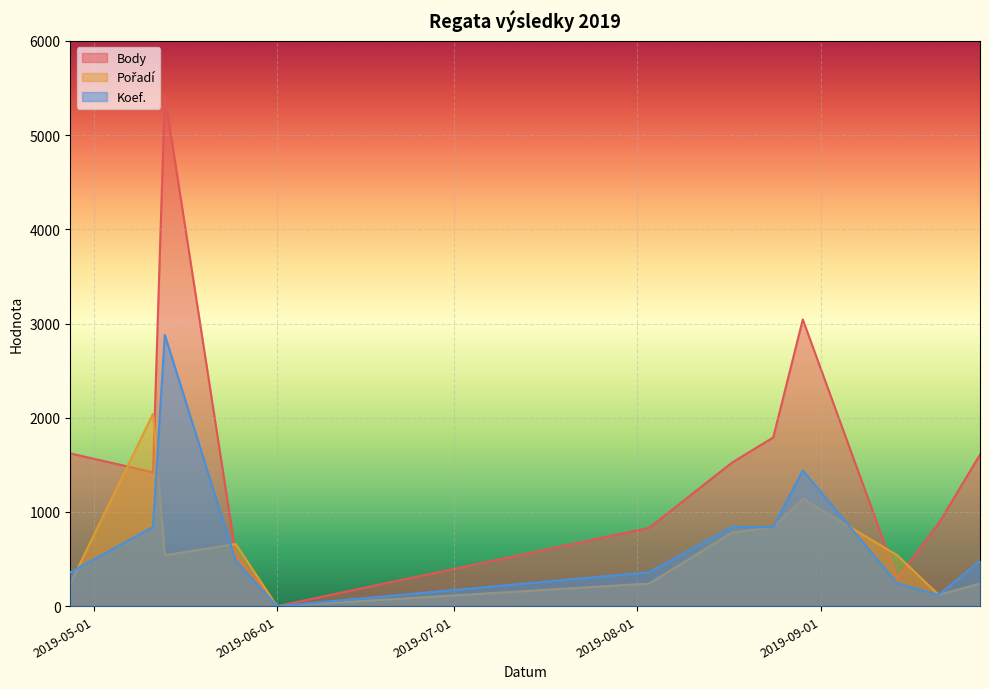

Is the value of Body at 2019-08-24 greater than the value of Pořadí at 2019-08-29?

Yes